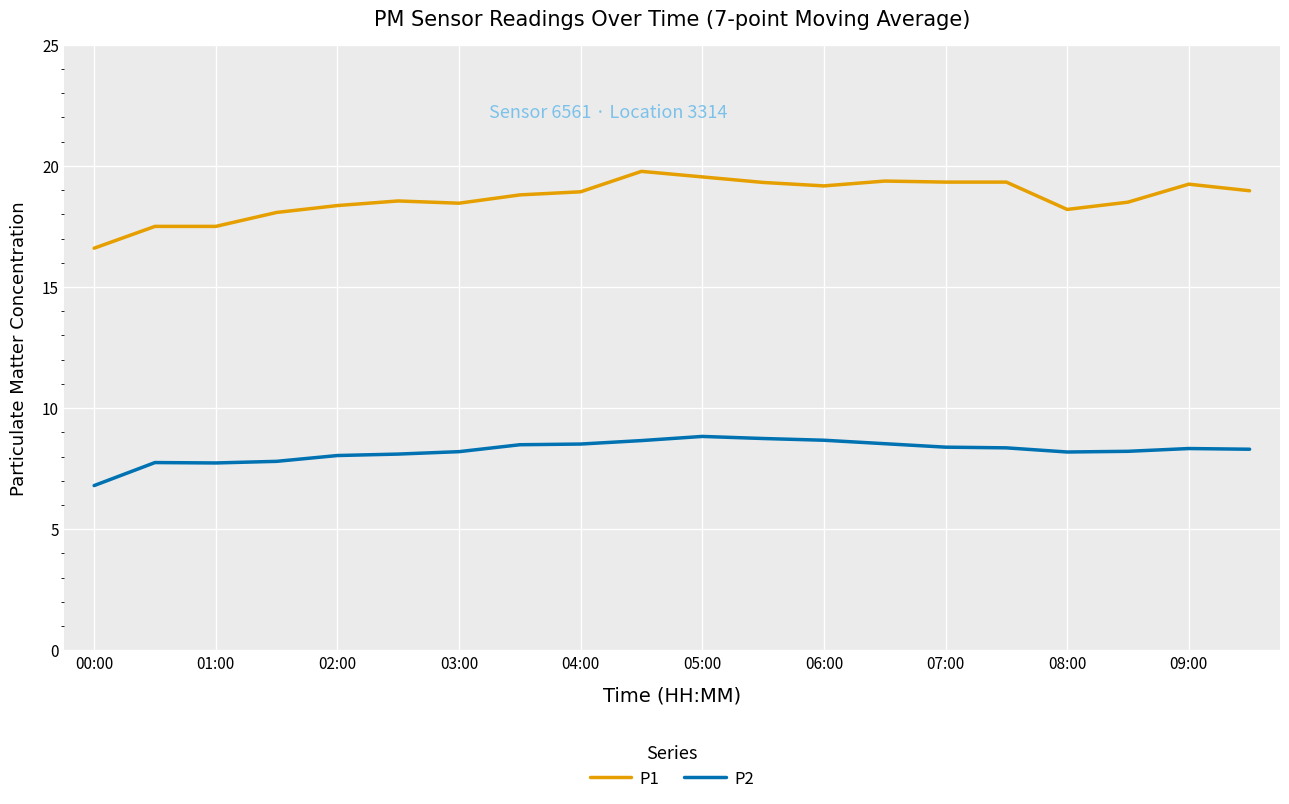

Rank the series by their average value, from lowest to highest.

P2, P1